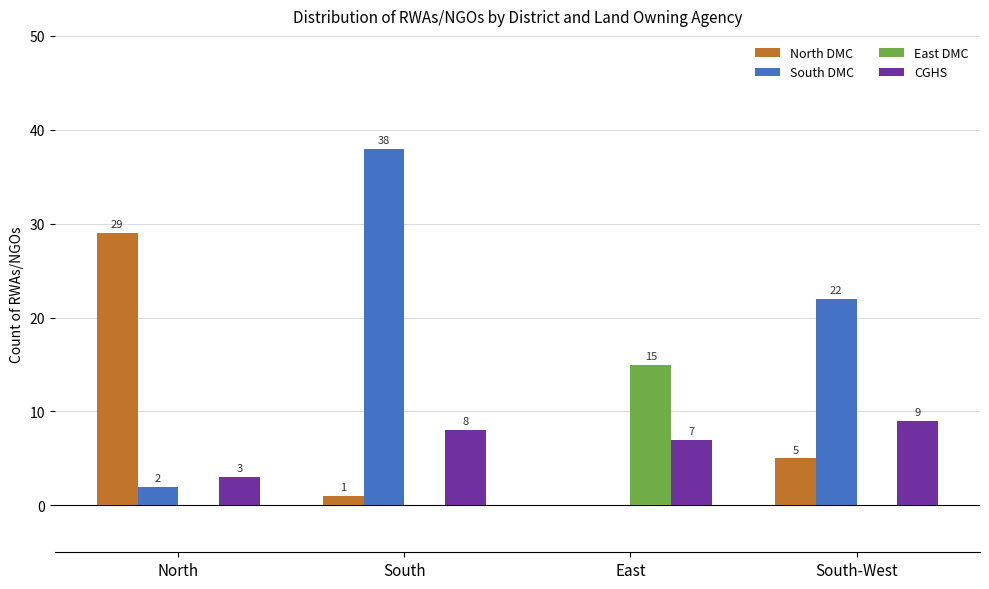

Which series changed the most between South and South-West?

South DMC